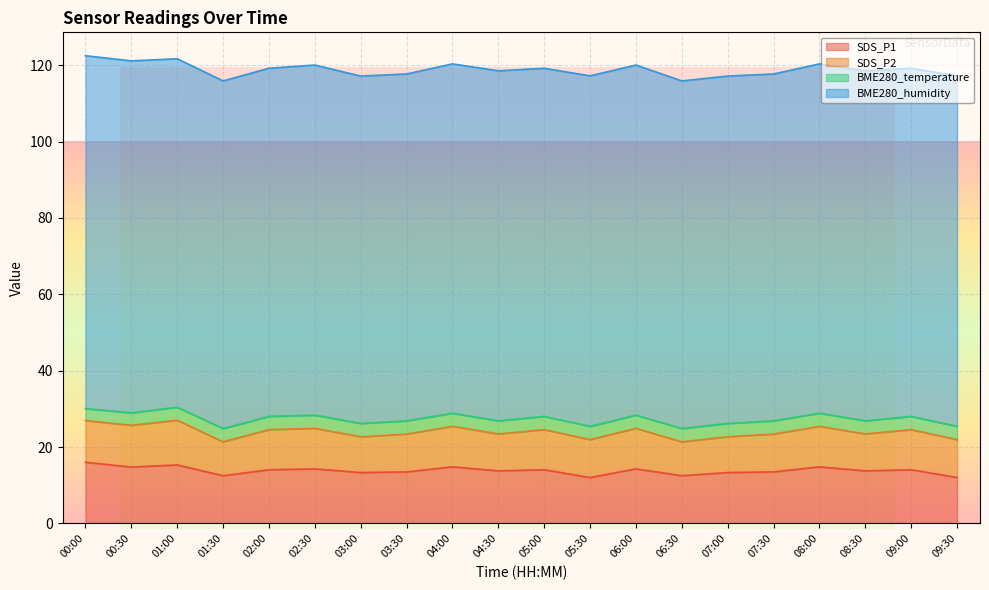

Which has a higher value, 07:30 or 08:30?

08:30